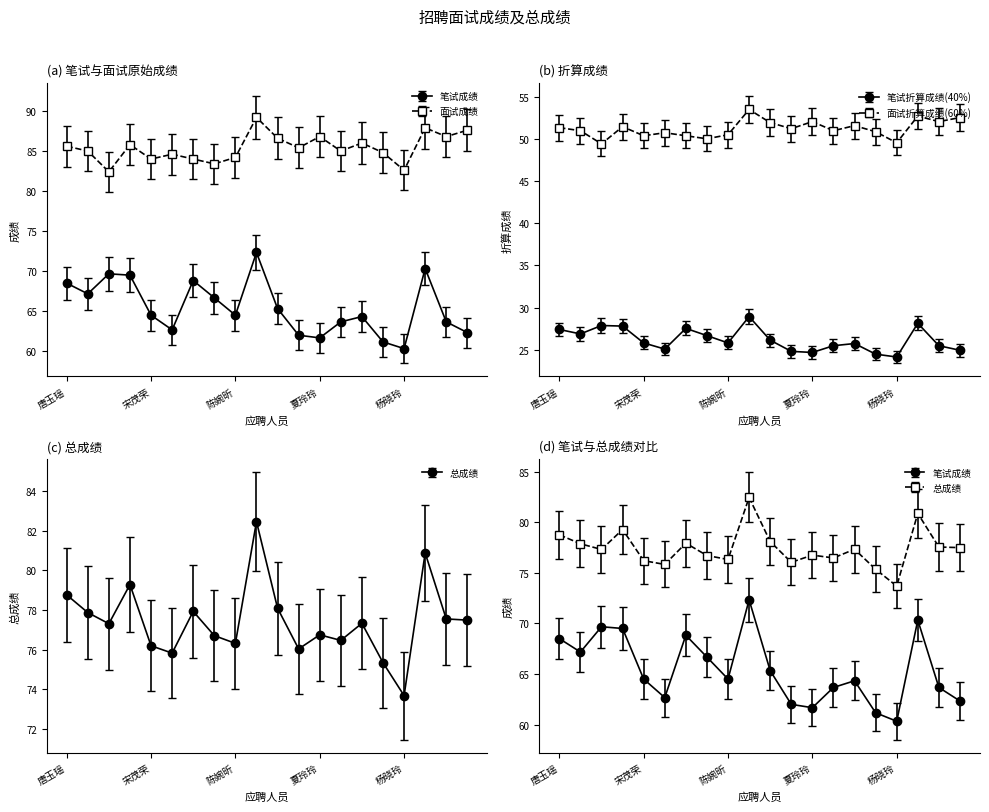

Where is 笔试折算成绩(40%) nearest to the value 26?

王尘尘